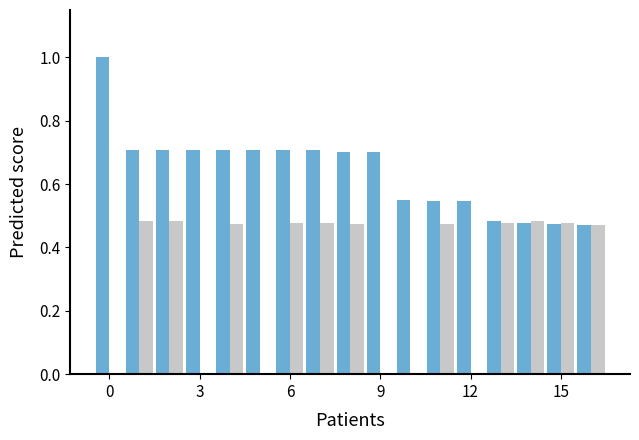

What is the maximum value shown in the chart?

1.0